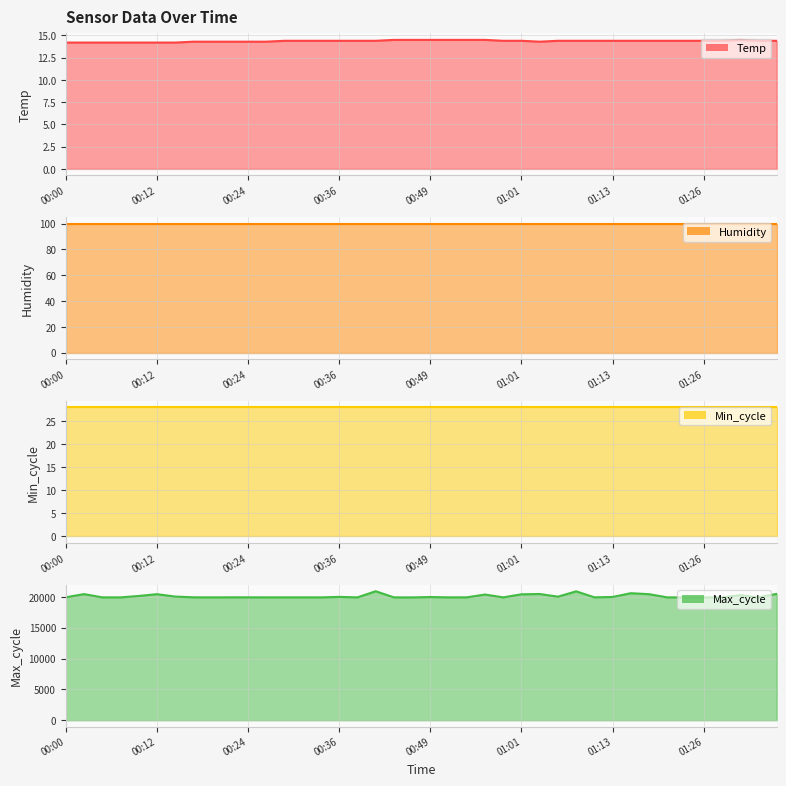

What position from the left is 00:49?

21